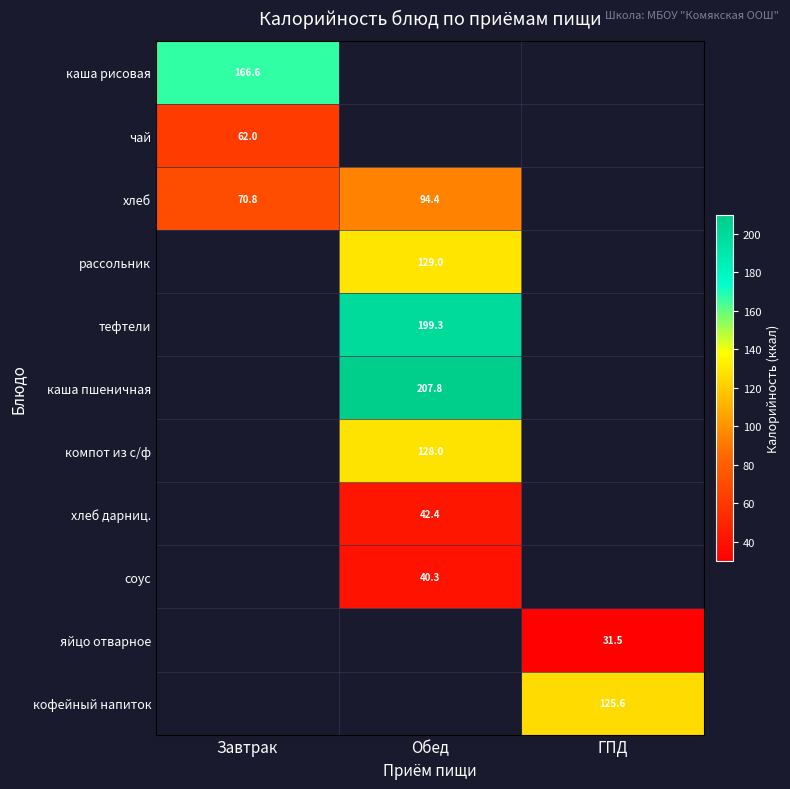

True or false: каша пшеничная has a value of 207.8 at Обед.

True